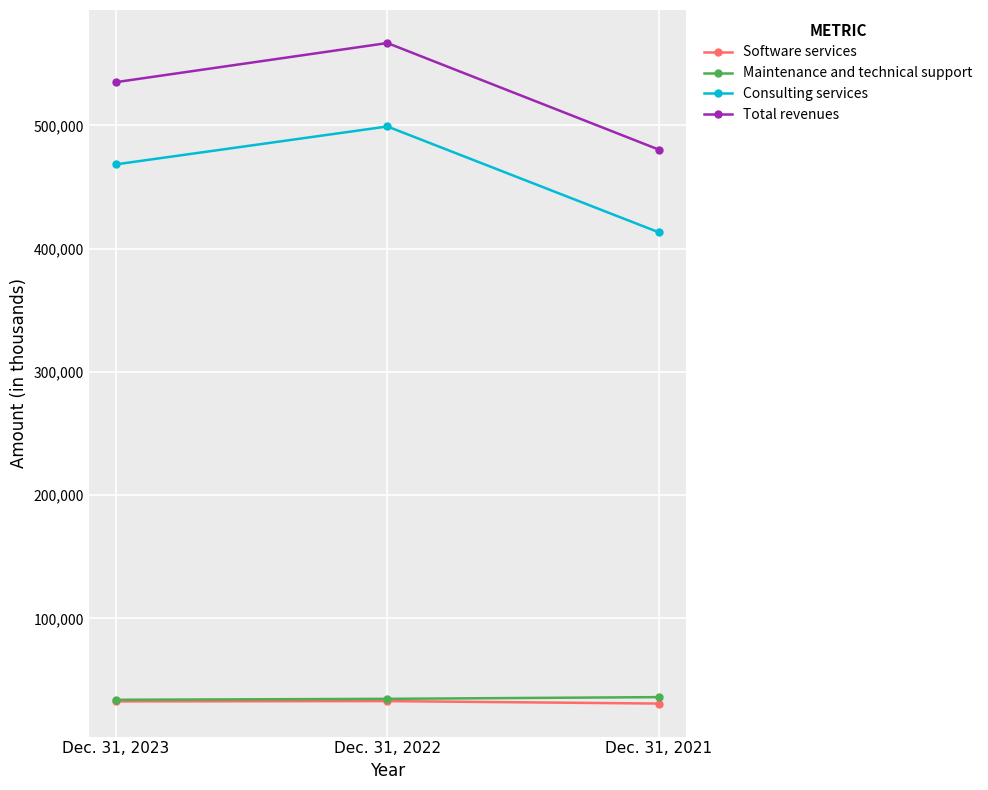

How many values in the Consulting services series are below 468359?

1